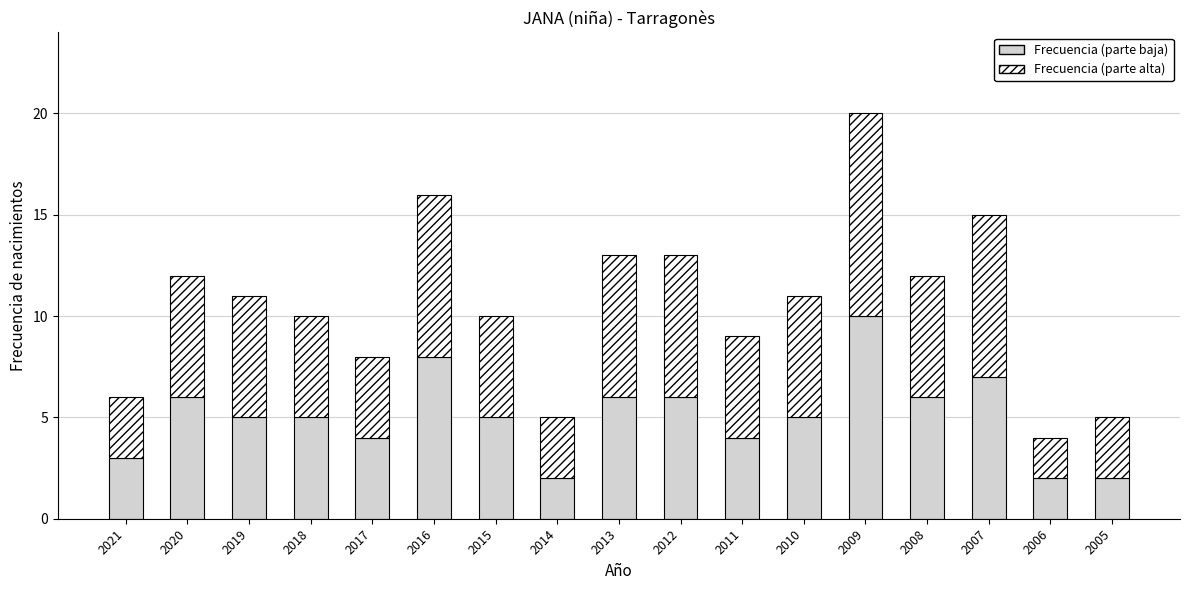

How many distinct data groups are displayed?

2